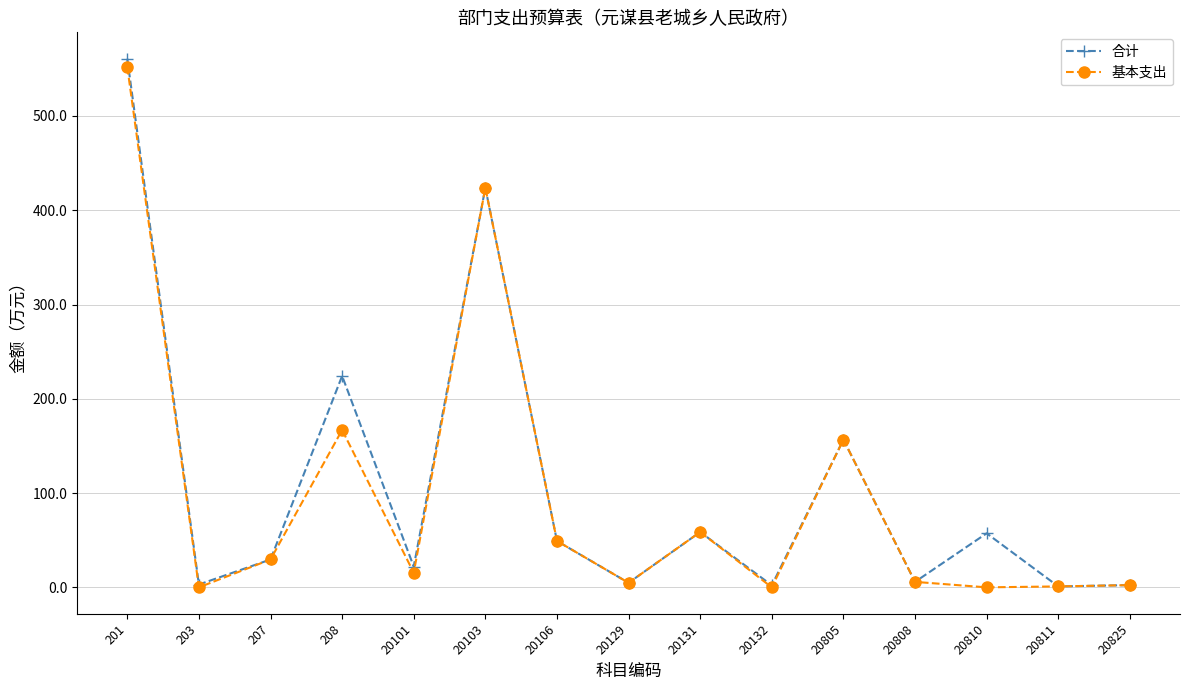

At which category is the sum across all series the highest?

201